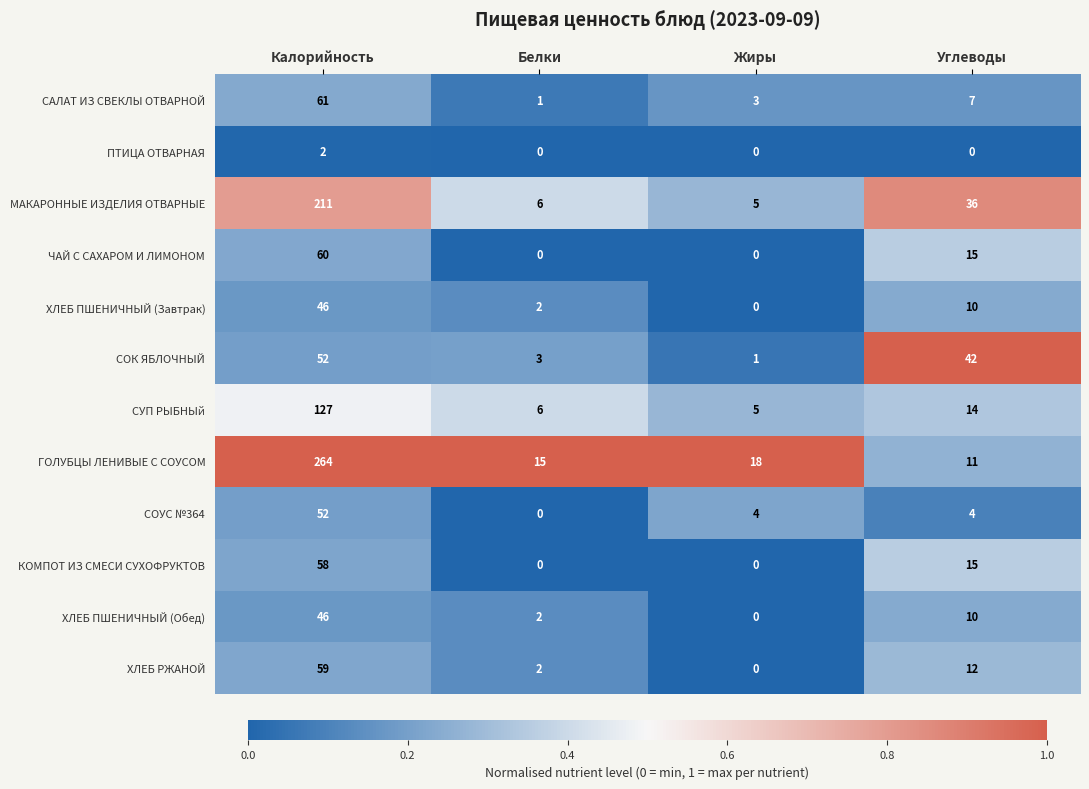

Which series has the widest spread of values?

ГОЛУБЦЫ ЛЕНИВЫЕ С СОУСОМ